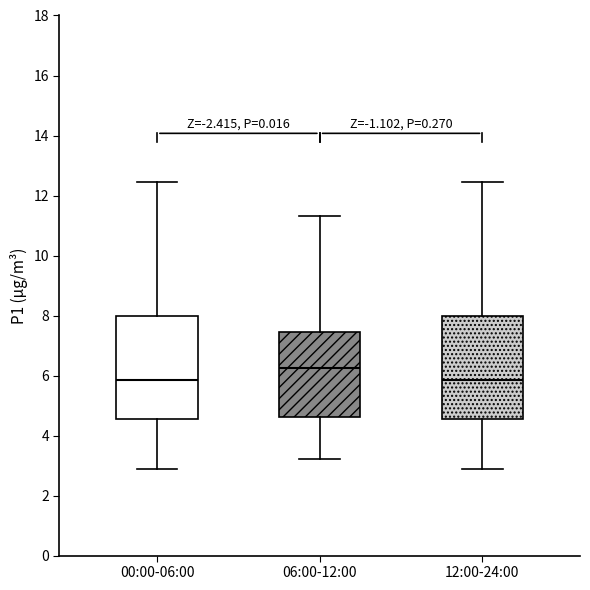

Reading left to right, read every box against the y-axis: the position of its median line, the range the box covers, and the ends of its whiskers. The values are not printed on the chart, so give them approximately, as read against the axis.

00:00-06:00: median 5.8, box 4.6 to 8.0, whiskers 3.0 to 12.4
06:00-12:00: median 6.2, box 4.6 to 7.4, whiskers 3.2 to 11.4
12:00-24:00: median 5.8, box 4.6 to 8.0, whiskers 3.0 to 12.4